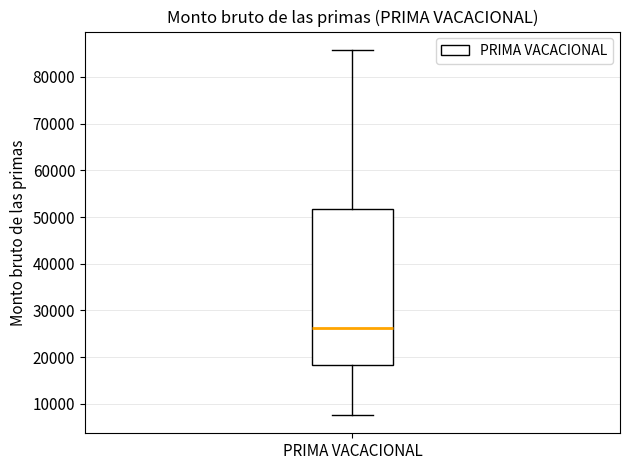

Transcribe this box plot: give where the median line is, the range the box spans, and where the two whiskers end, as read against the y-axis. The values are not printed on the chart, so give them approximately, as read against the axis.

median 26000, box 18000 to 52000, whiskers 8000 to 86000